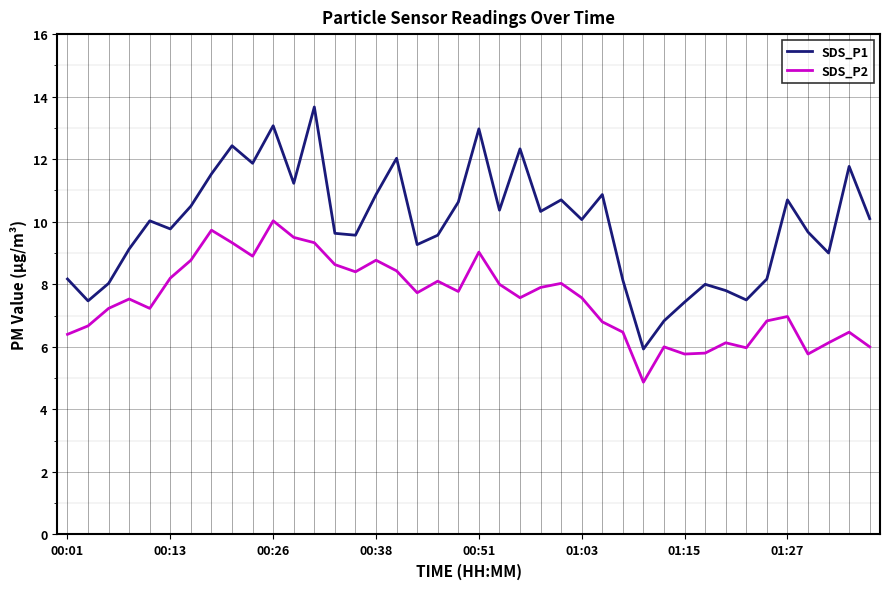

Which series has the largest range (max minus min)?

SDS_P1